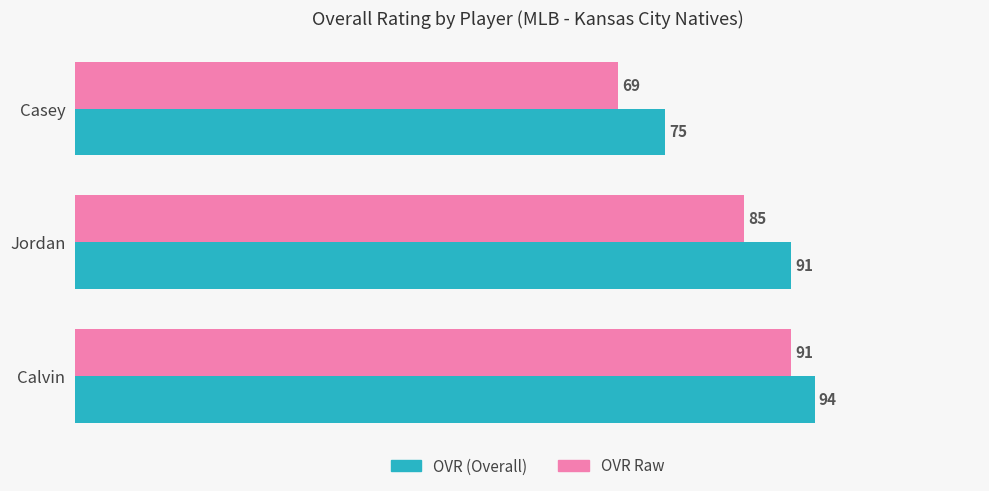

Count the number of categories in the chart.

3